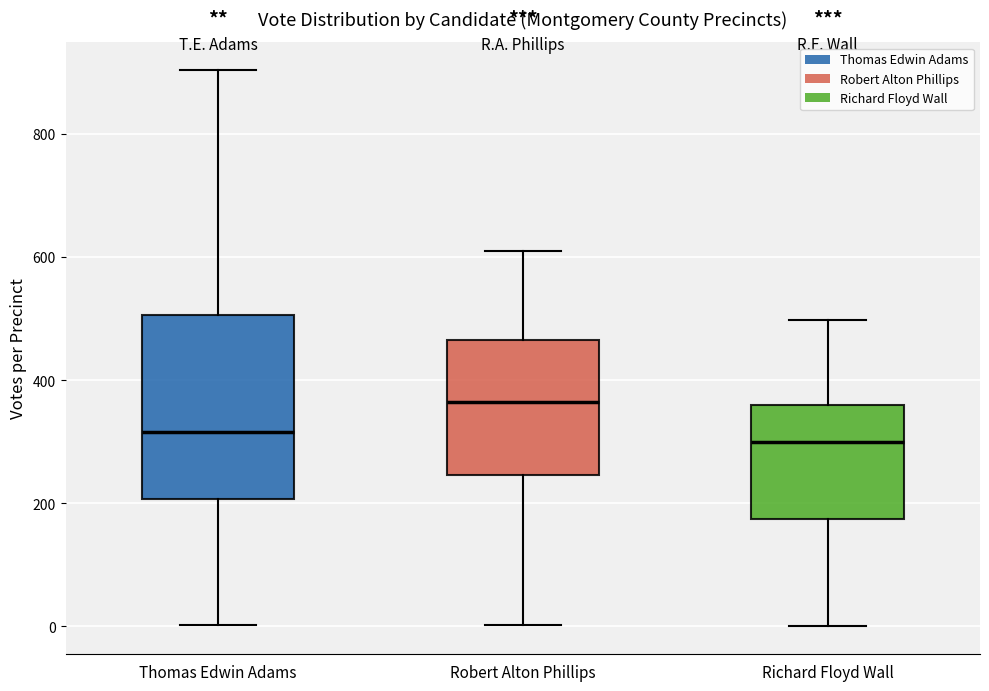

Where does the upper whisker of the box for Robert Alton Phillips end on the y-axis? The values are not printed on the chart, so give them approximately, as read against the axis.

620